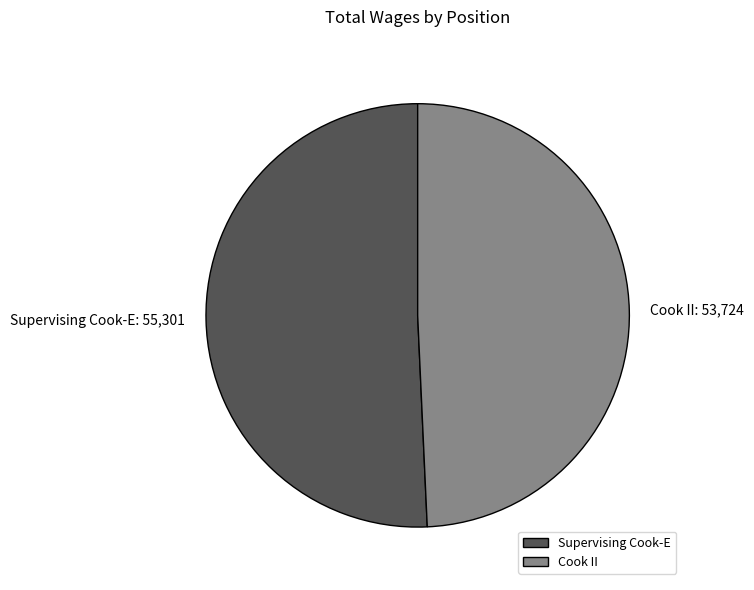

Rank the categories by value from lowest to highest.

Cook II, Supervising Cook-E